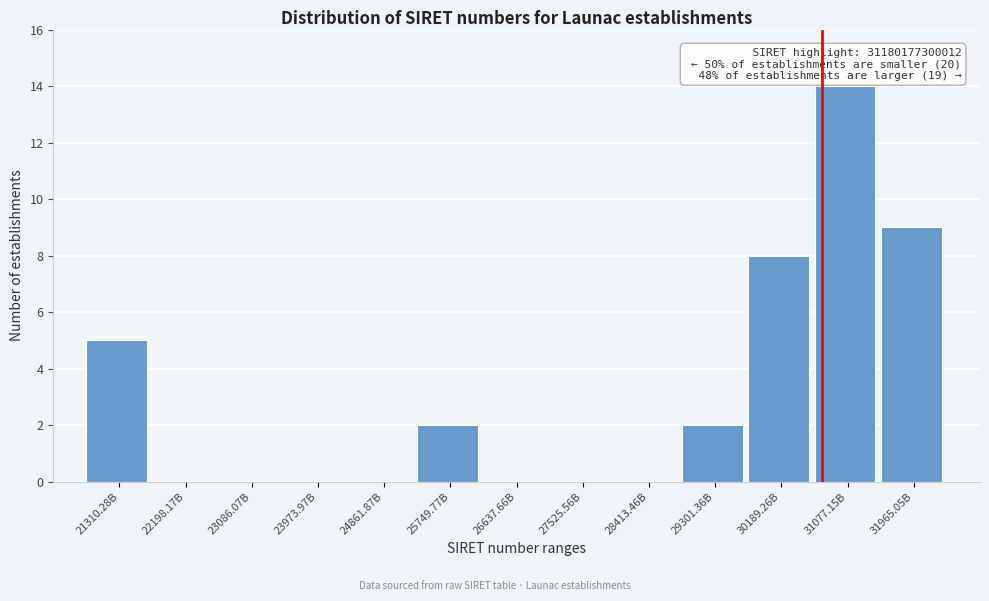

Reading left to right, transcribe all the data shown in this chart.

21310.28B=5	22198.17B=0	23086.07B=0	23973.97B=0	24861.87B=0	25749.77B=2	26637.66B=0	27525.56B=0	28413.46B=0	29301.36B=2	30189.26B=8	31077.15B=14	31965.05B=9